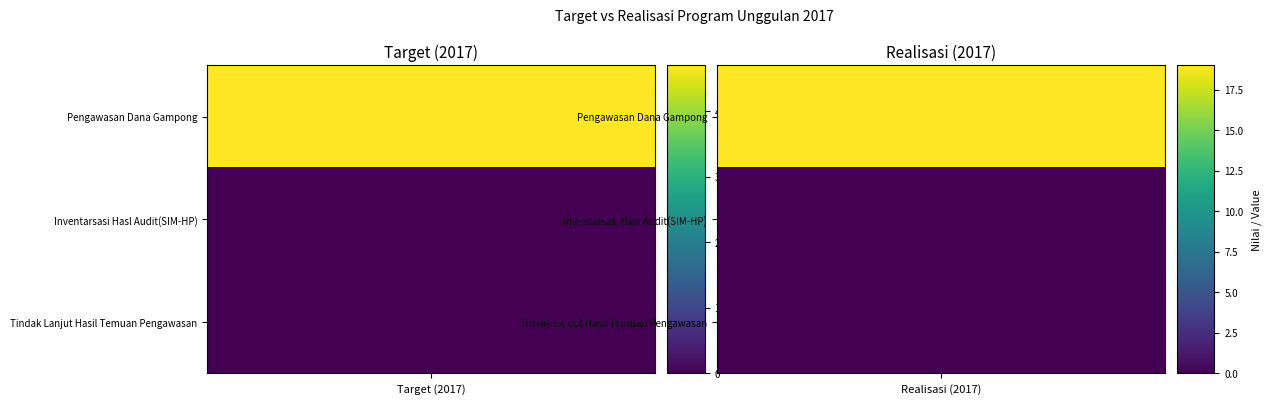

Is it true that Tindak Lanjut Hasil Temuan Pengawasan equals 0 at Realisasi (2017)?

True